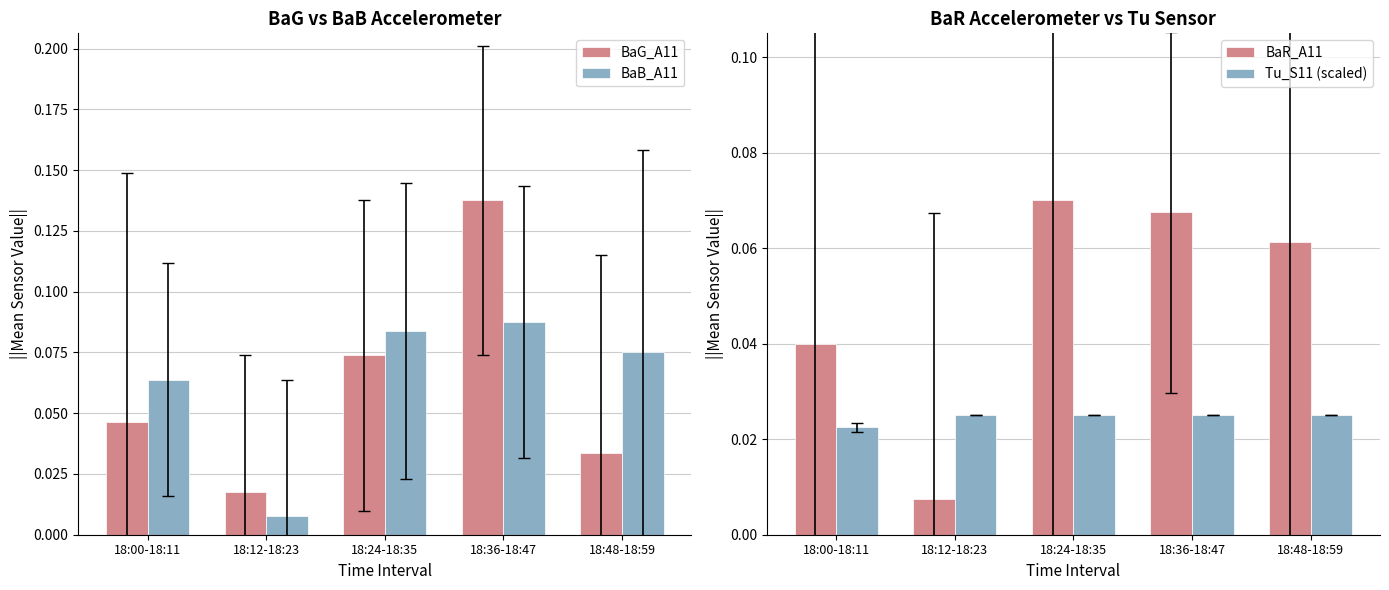

What is the label of the 3rd bar from the left?

18:24-18:35